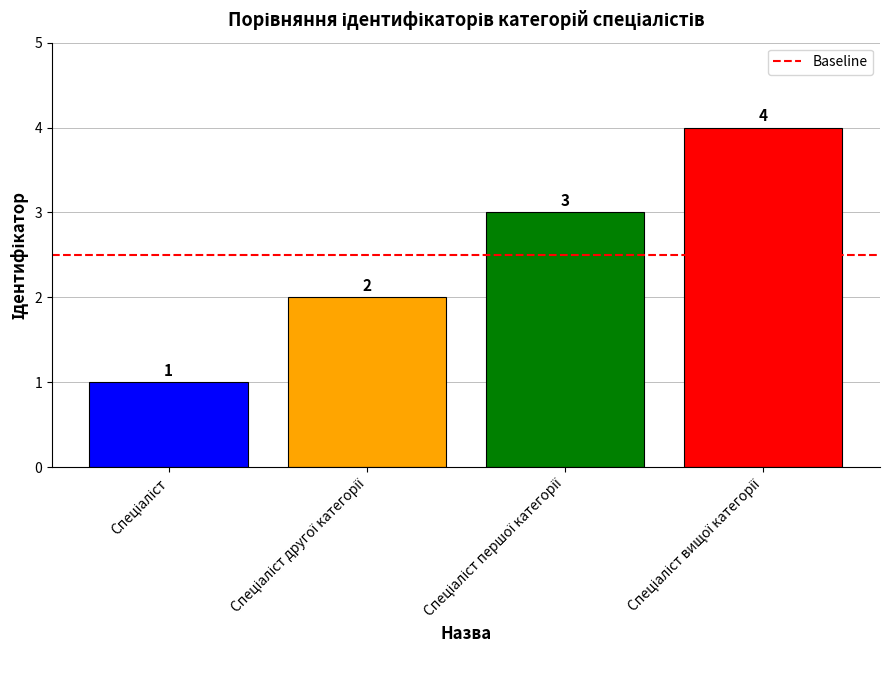

How many values are between 2 and 4?

3